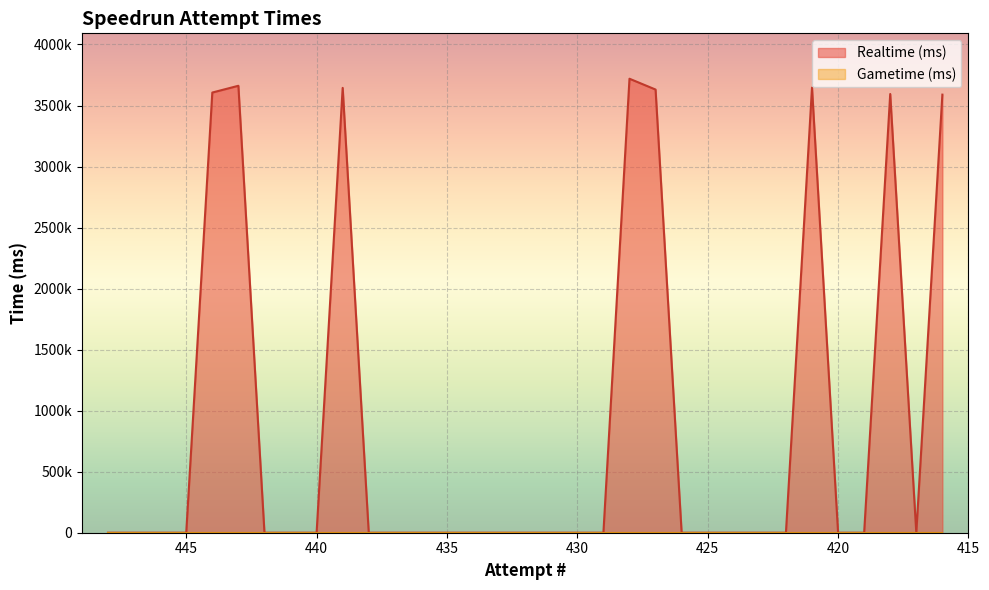

Rank the series at 429 from lowest to highest value.

Realtime (ms), Gametime (ms)